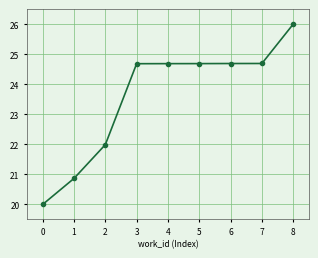

At which label is the value closest to 23?

2